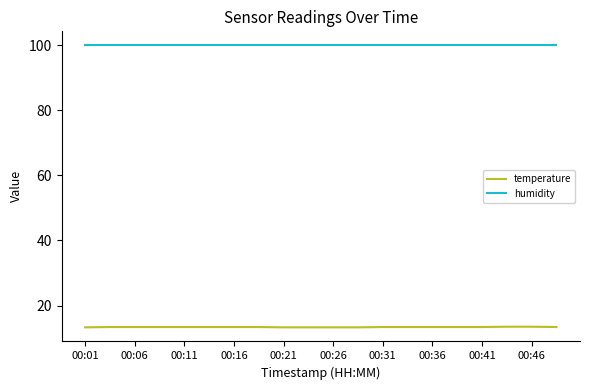

Which series has the largest total across all categories?

humidity